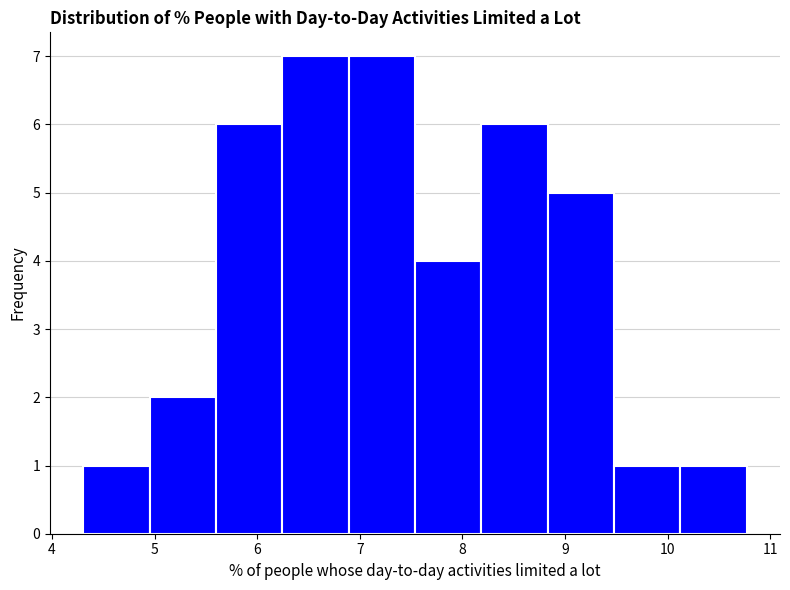

Reading left to right, transcribe this chart: for each bar, give the range it covers on the x-axis and its height. Neither the bar edges nor the heights are printed on the chart, so give them approximately, as read against the axes.

4.3 to 5.0: 1
5.0 to 5.6: 2
5.6 to 6.2: 6
6.2 to 6.9: 7
6.9 to 7.5: 7
7.5 to 8.2: 4
8.2 to 8.8: 6
8.8 to 9.5: 5
9.5 to 10.1: 1
10.1 to 10.8: 1